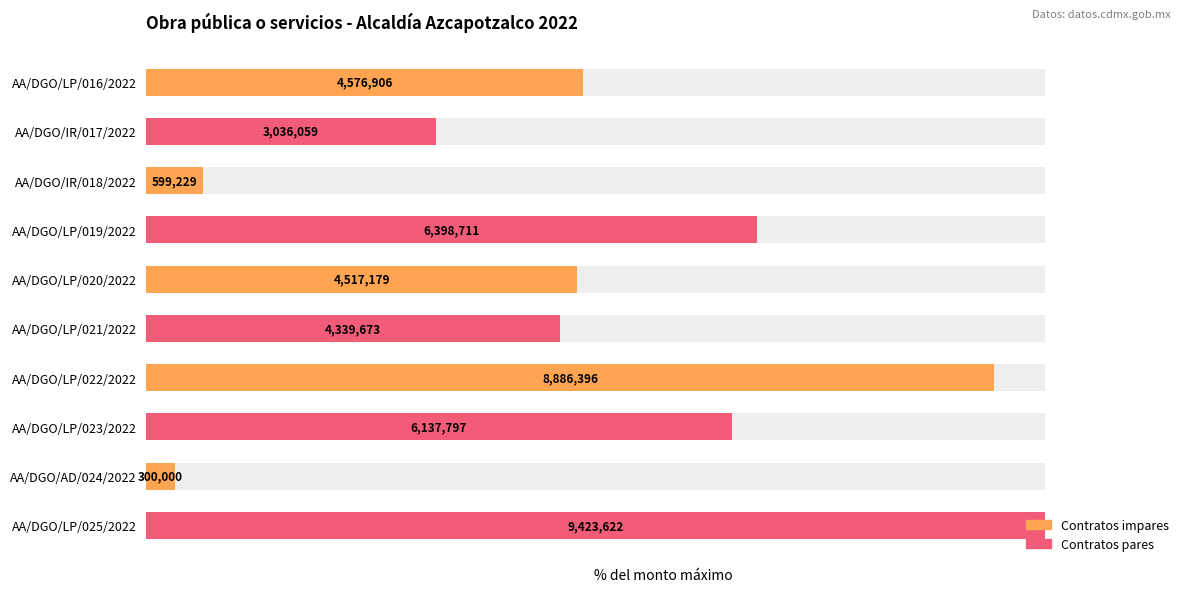

Is it true that the value at AA/DGO/LP/022/2022 is 63.0?

False